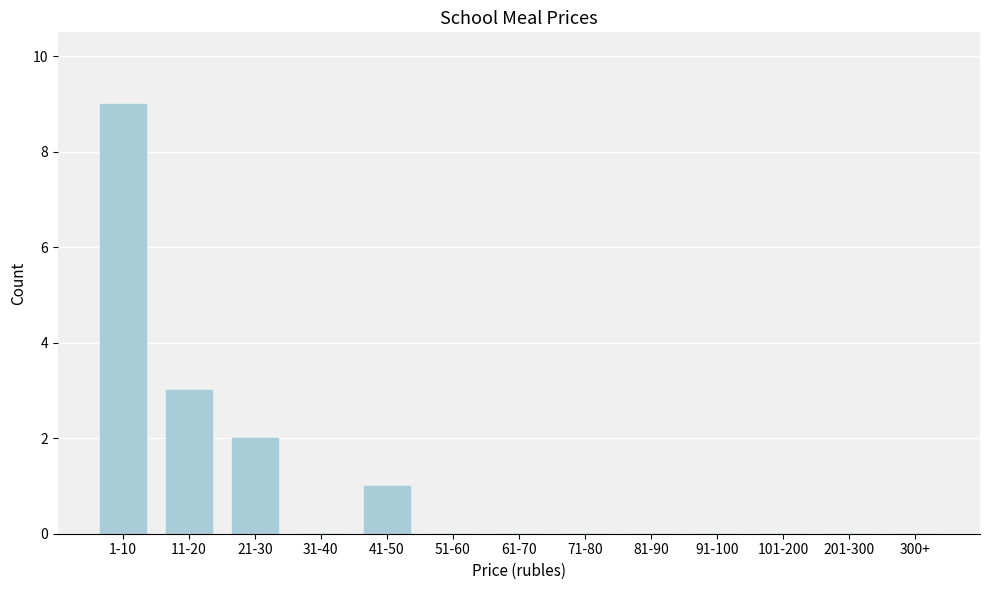

Reading left to right, extract all data points from this chart.

1-10=9	11-20=3	21-30=2	31-40=0	41-50=1	51-60=0	61-70=0	71-80=0	81-90=0	91-100=0	101-200=0	201-300=0	300+=0